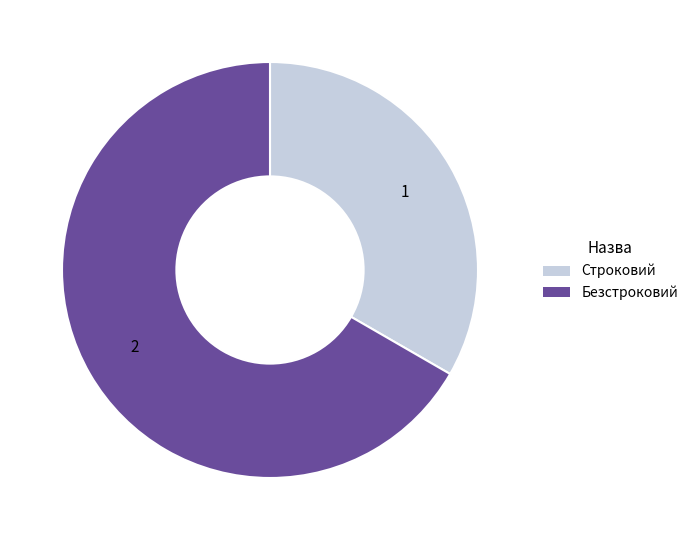

The Безстроковий slice represents 59% of the pie. True or false?

False